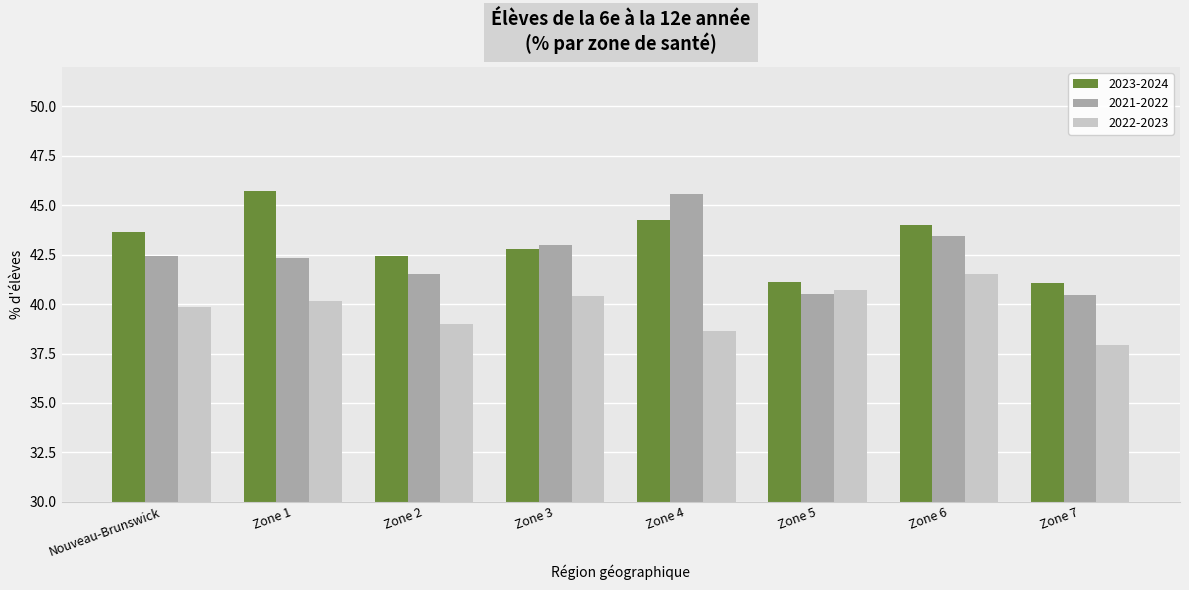

Reading left to right, list all the values displayed in this chart.

2023-2024: 43.7	45.7	42.4	42.8	44.2	41.1	44.0	41.1
2021-2022: 42.4	42.4	41.5	43.0	45.6	40.5	43.5	40.5
2022-2023: 39.9	40.2	39.0	40.4	38.6	40.7	41.5	37.9